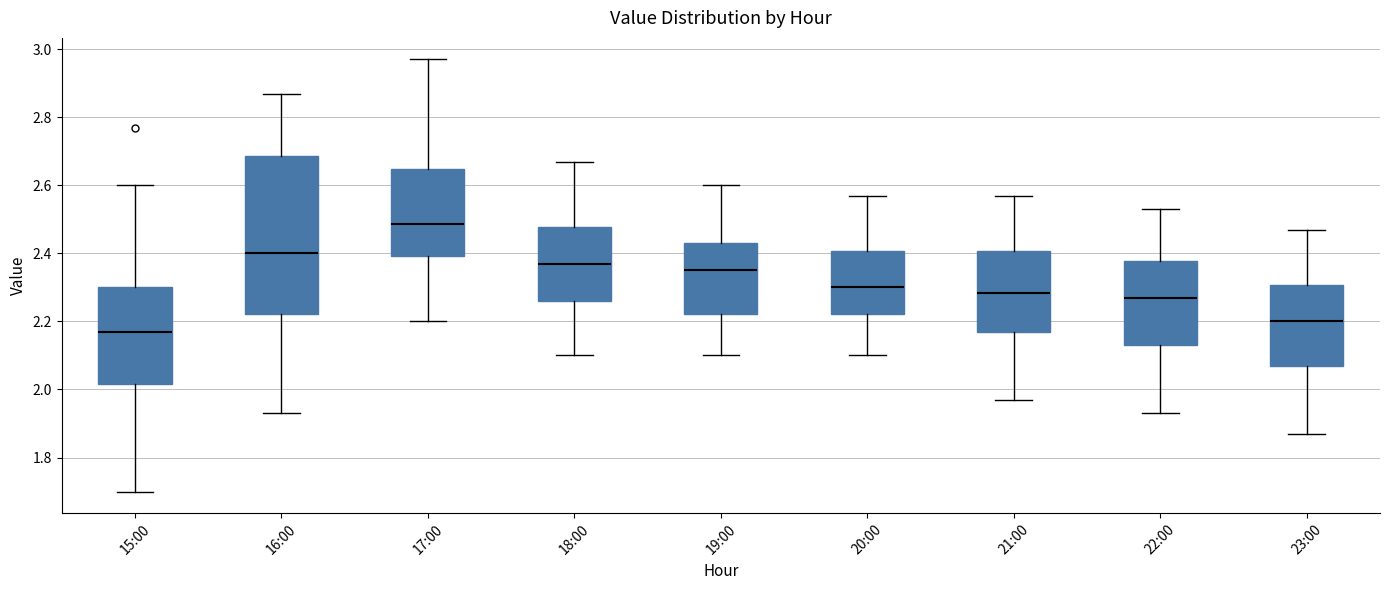

Reading left to right, read every box against the y-axis: the position of its median line, the range the box covers, and the ends of its whiskers. The values are not printed on the chart, so give them approximately, as read against the axis.

15:00: median 2.18, box 2.02 to 2.30, whiskers 1.70 to 2.60
16:00: median 2.40, box 2.22 to 2.68, whiskers 1.94 to 2.88
17:00: median 2.48, box 2.40 to 2.64, whiskers 2.20 to 2.98
18:00: median 2.38, box 2.26 to 2.48, whiskers 2.10 to 2.68
19:00: median 2.36, box 2.22 to 2.44, whiskers 2.10 to 2.60
20:00: median 2.30, box 2.22 to 2.40, whiskers 2.10 to 2.58
21:00: median 2.28, box 2.18 to 2.40, whiskers 1.98 to 2.58
22:00: median 2.28, box 2.14 to 2.38, whiskers 1.94 to 2.54
23:00: median 2.20, box 2.08 to 2.30, whiskers 1.88 to 2.48